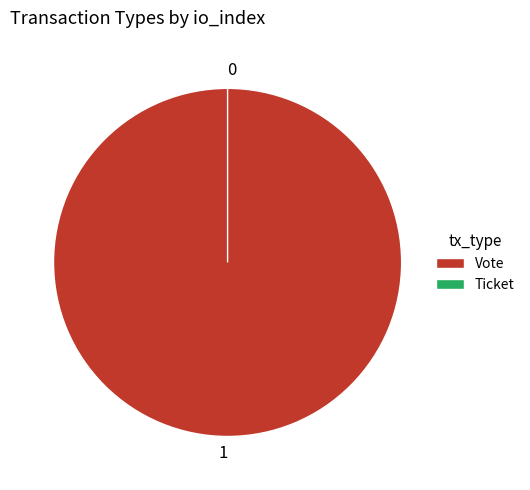

To the nearest percent, what percentage of the pie is Vote?

100%